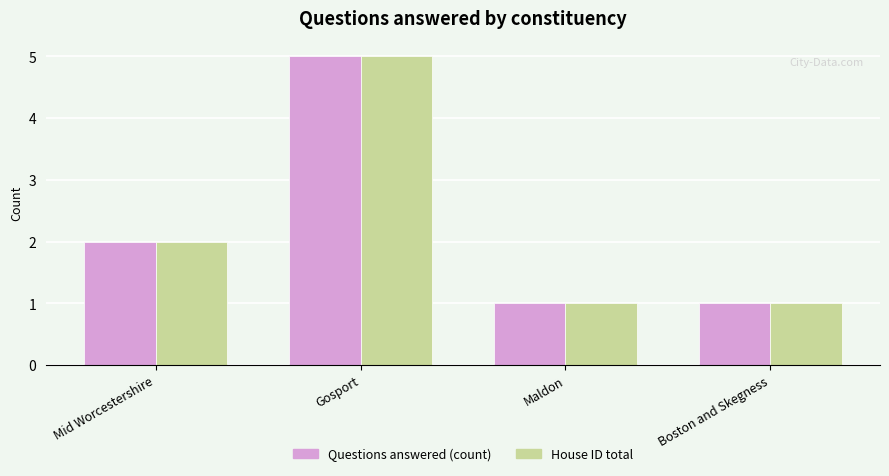

What is the maximum value shown in the chart?

5